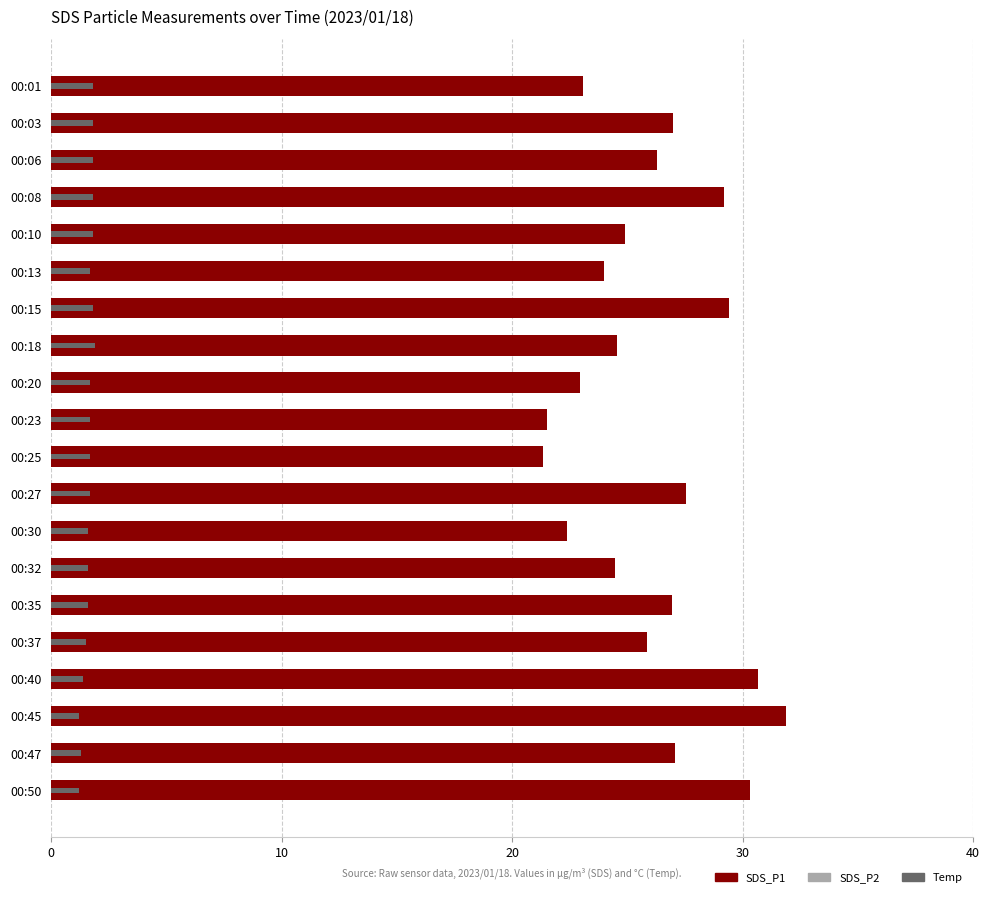

What is the lowest value of the SDS_P1 series?

21.3